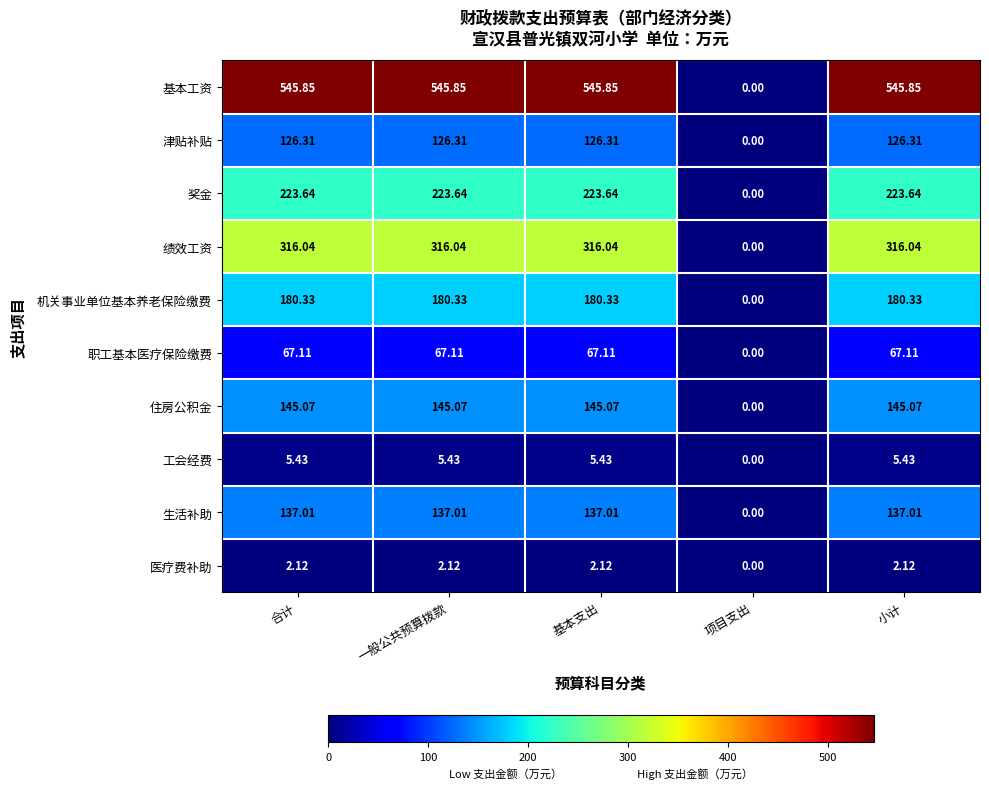

Is the value of 职工基本医疗保险缴费 at 小计 greater than the value of 奖金 at 合计?

No